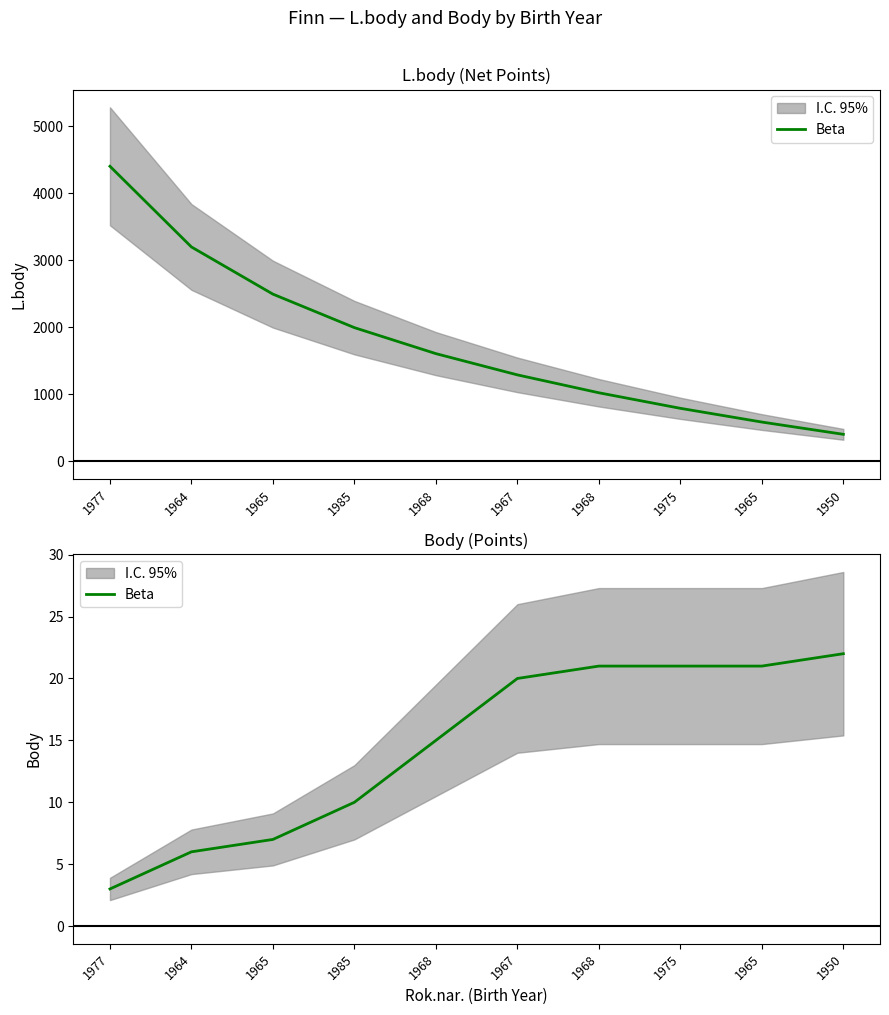

Reading left to right, transcribe all the data shown in this chart.

1977=3	1964=6	1965=7	1985=10	1968=15	1967=20	1968=21	1975=21	1965=21	1950=22